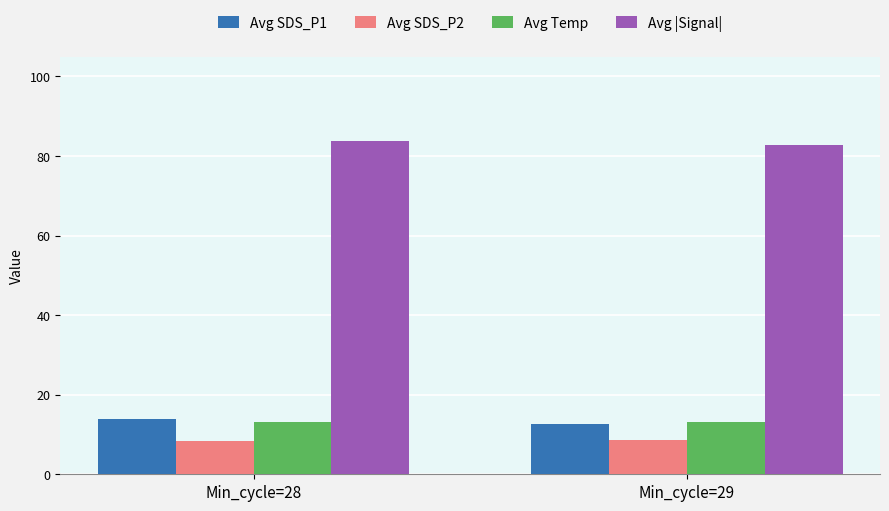

What is the approximate value of Avg SDS_P2 at Min_cycle=28?

8.4